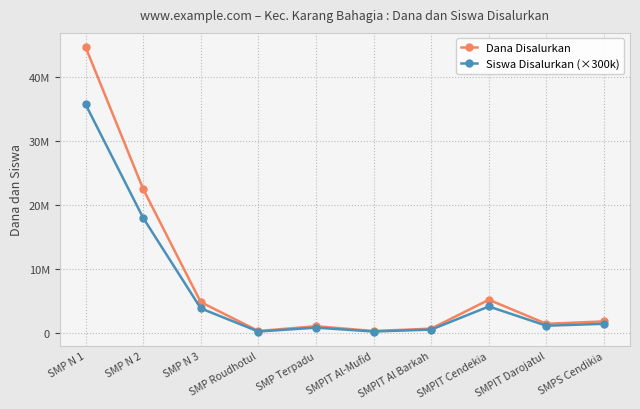

What is the minimum value shown in the chart?

300000